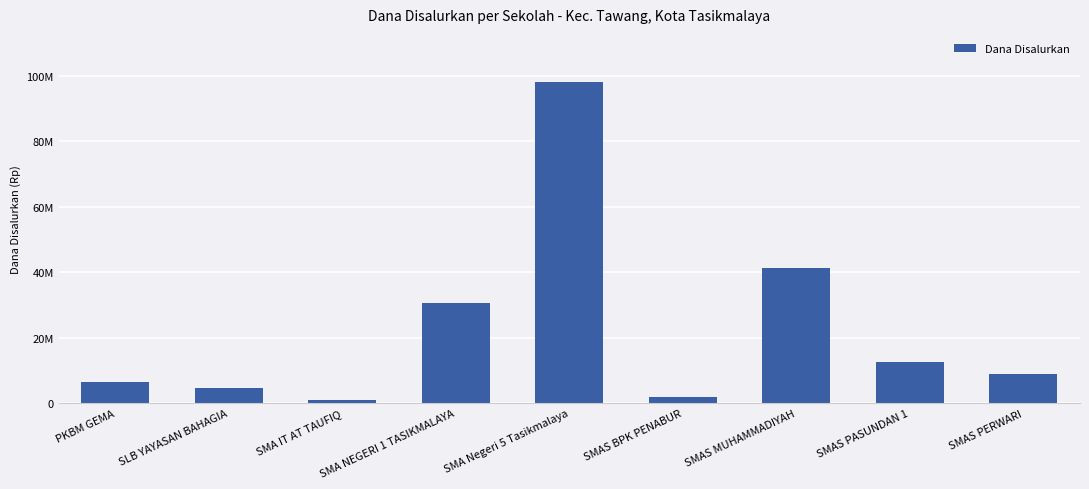

Rank the categories by value from highest to lowest.

SMA Negeri 5 Tasikmalaya, SMAS MUHAMMADIYAH, SMA NEGERI 1 TASIKMALAYA, SMAS PASUNDAN 1, SMAS PERWARI, PKBM GEMA, SLB YAYASAN BAHAGIA, SMAS BPK PENABUR, SMA IT AT TAUFIQ